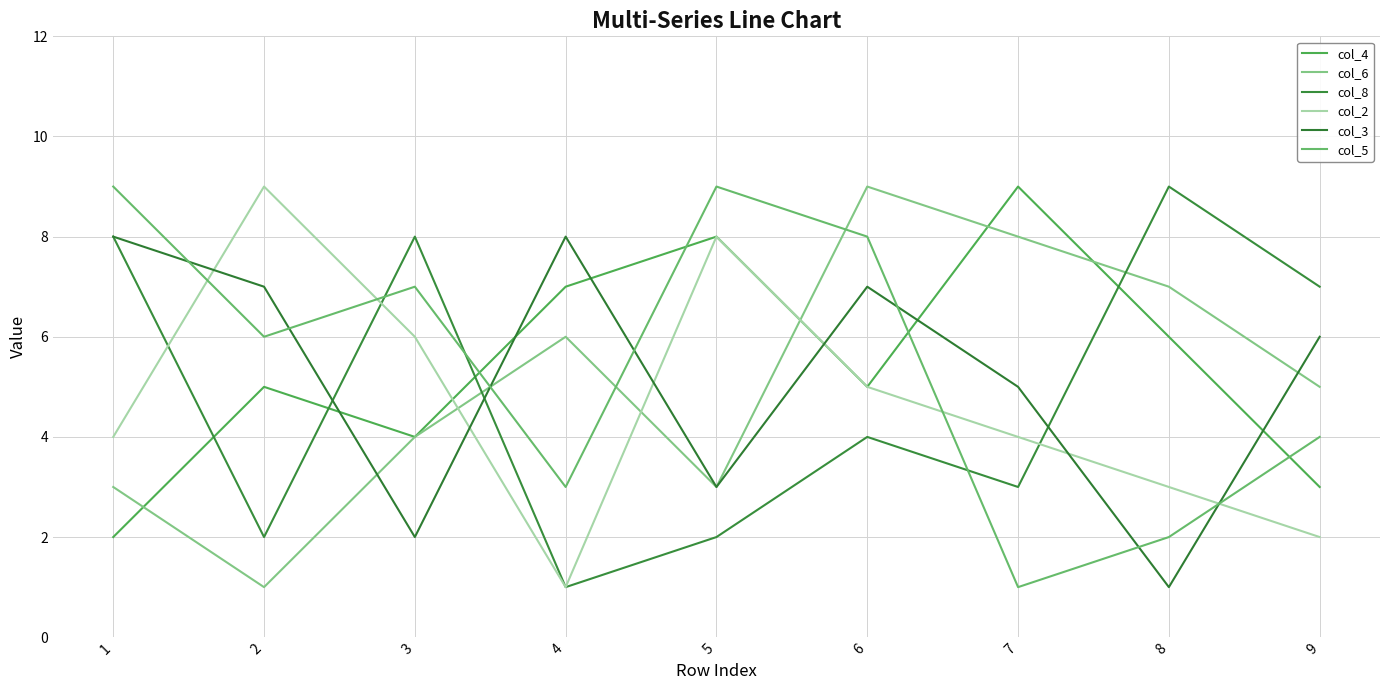

List the series in order of their peak value, lowest first.

col_3, col_4, col_6, col_8, col_2, col_5